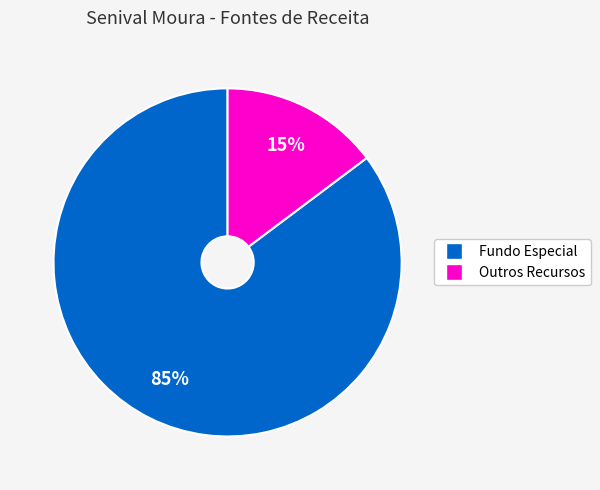

To the nearest percent, what is the difference between the largest and smallest slice percentages?

70%